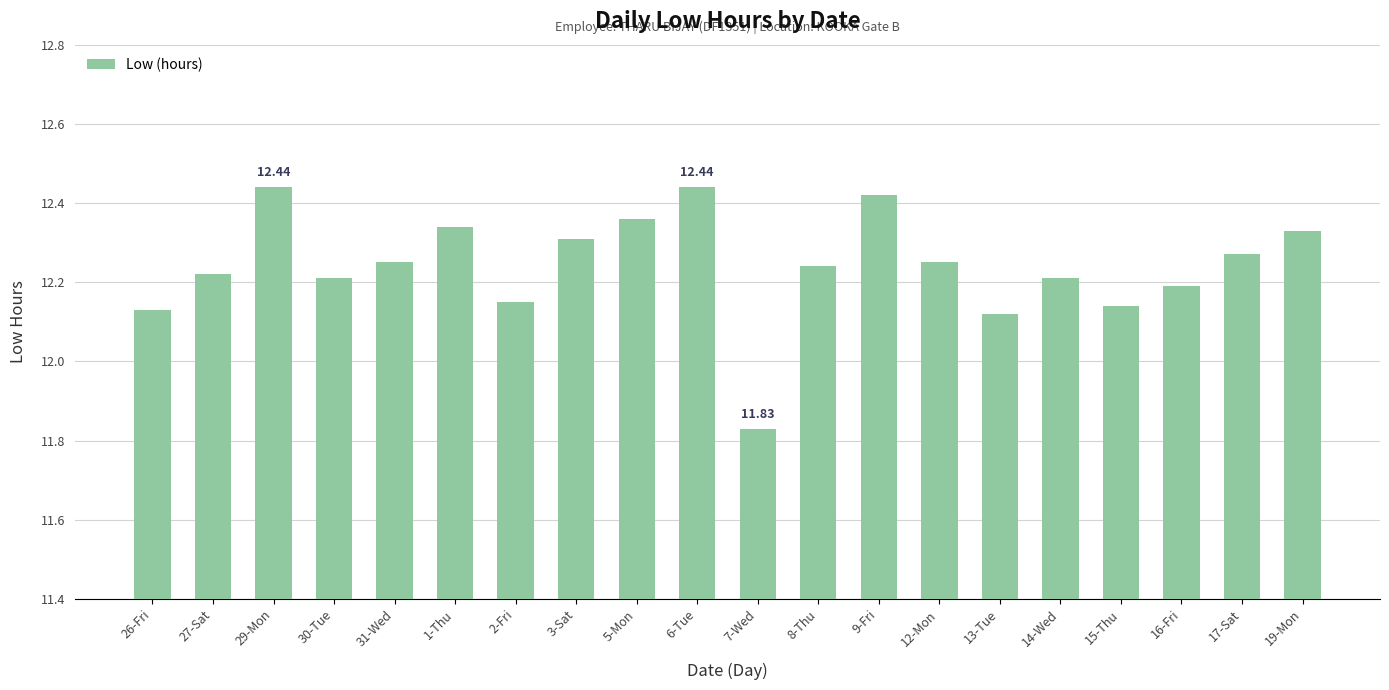

Approximately how many times larger is the value at 15-Thu compared to 2-Fri?

1.0